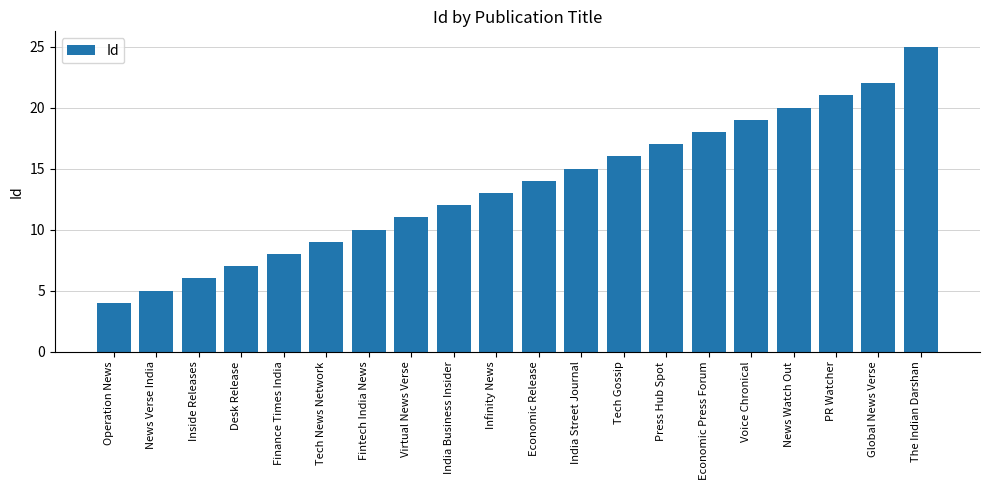

Which label corresponds to the smallest value in the chart?

Operation News